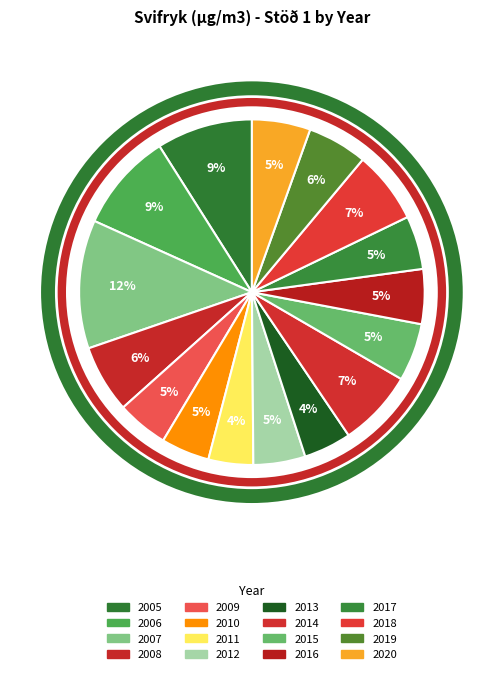

Do 2017 and 2020 together represent more than half of the pie?

No